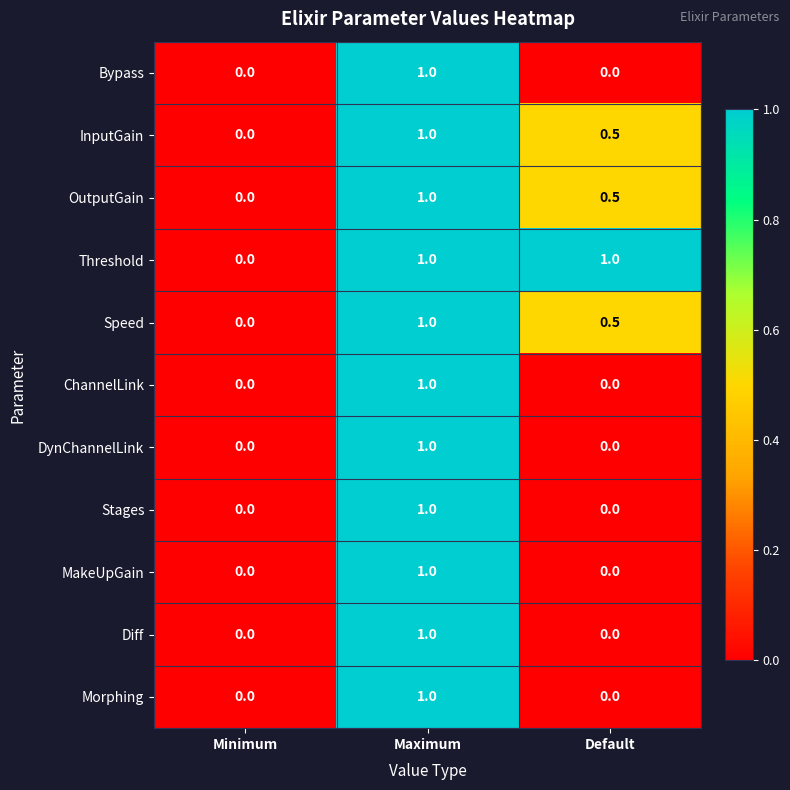

How many series are shown in this chart?

11